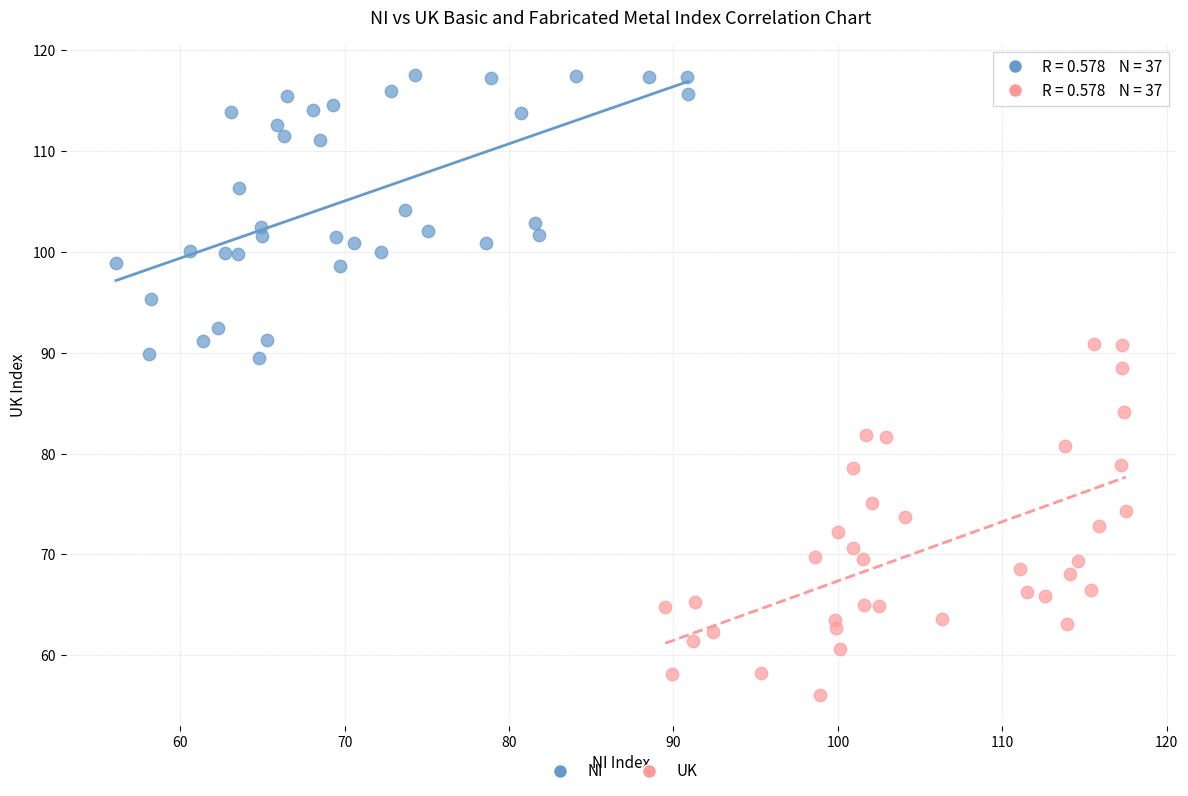

Which series contains the lowest Y value?

UK